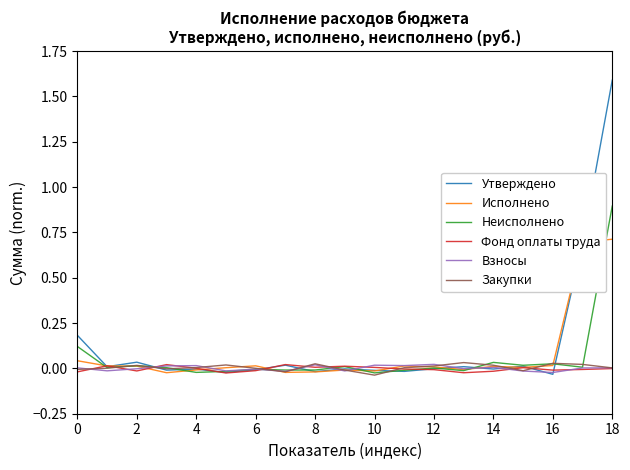

How many interior local valleys does the Неисполнено series have?

7